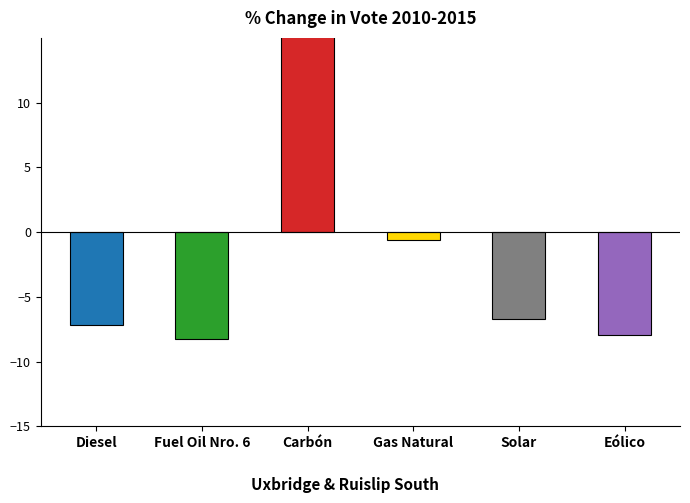

What are all the series names shown in the legend?

Diesel, Fuel Oil Nro. 6, Carbón, Gas Natural, Solar, Eólico